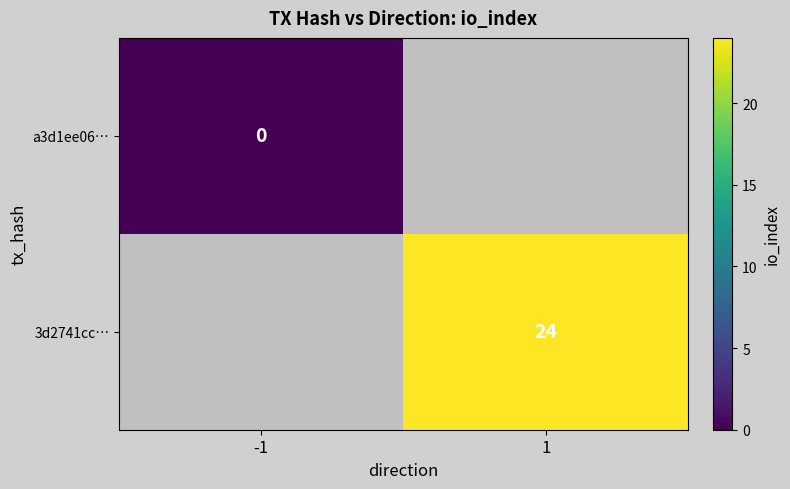

What is the greatest value displayed?

24.0